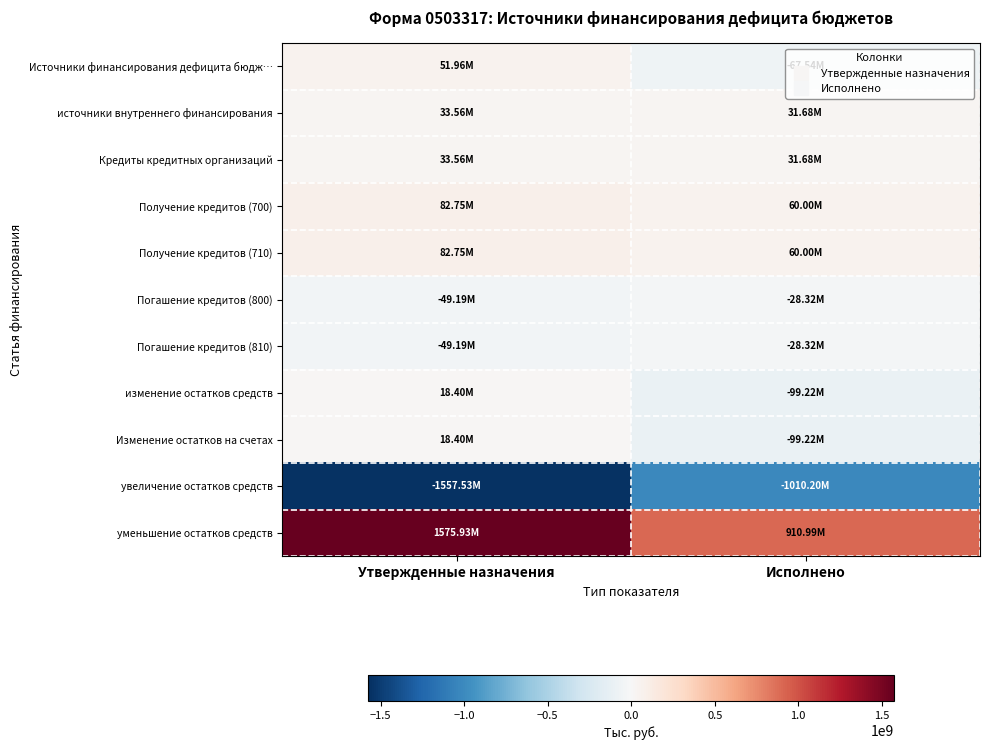

Reading right to left, transcribe all the data shown in this chart.

Источники финансирования дефицита бюдж…: Исполнено=-67540138.2	Утвержденные назначения=51963984.9
источники внутреннего финансирования: Исполнено=31678000.0	Утвержденные назначения=33563607.3
Кредиты кредитных организаций: Исполнено=31678000.0	Утвержденные назначения=33563607.3
Получение кредитов (700): Исполнено=60000000.0	Утвержденные назначения=82748607.3
Получение кредитов (710): Исполнено=60000000.0	Утвержденные назначения=82748607.3
Погашение кредитов (800): Исполнено=-28322000.0	Утвержденные назначения=-49185000.0
Погашение кредитов (810): Исполнено=-28322000.0	Утвержденные назначения=-49185000.0
изменение остатков средств: Исполнено=-99218138.2	Утвержденные назначения=18400377.6
Изменение остатков на счетах: Исполнено=-99218138.2	Утвержденные назначения=18400377.6
увеличение остатков средств: Исполнено=-1010204163.5	Утвержденные назначения=-1557529557.0
уменьшение остатков средств: Исполнено=910986025.4	Утвержденные назначения=1575929934.6